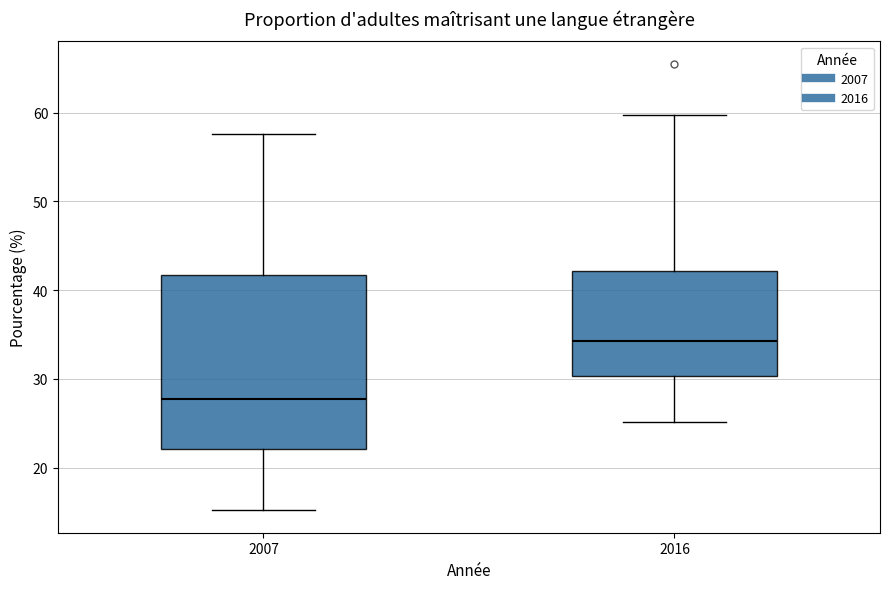

Which box's median line is the highest?

2016